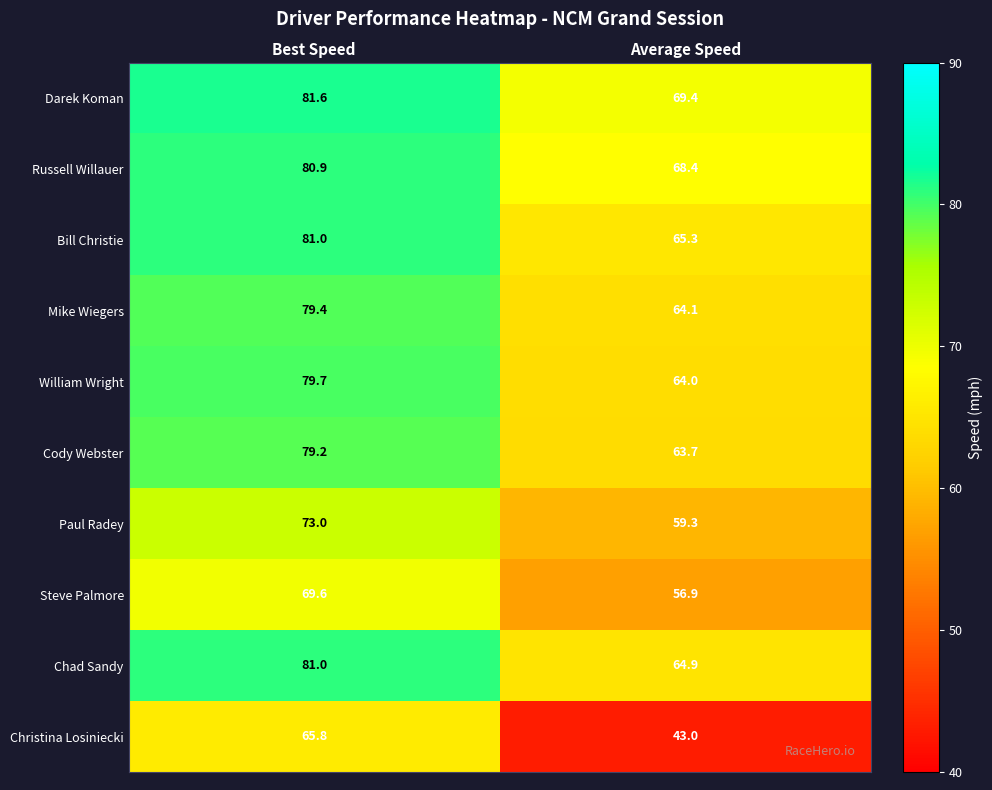

What value does the Darek Koman series have at Average Speed?

69.4